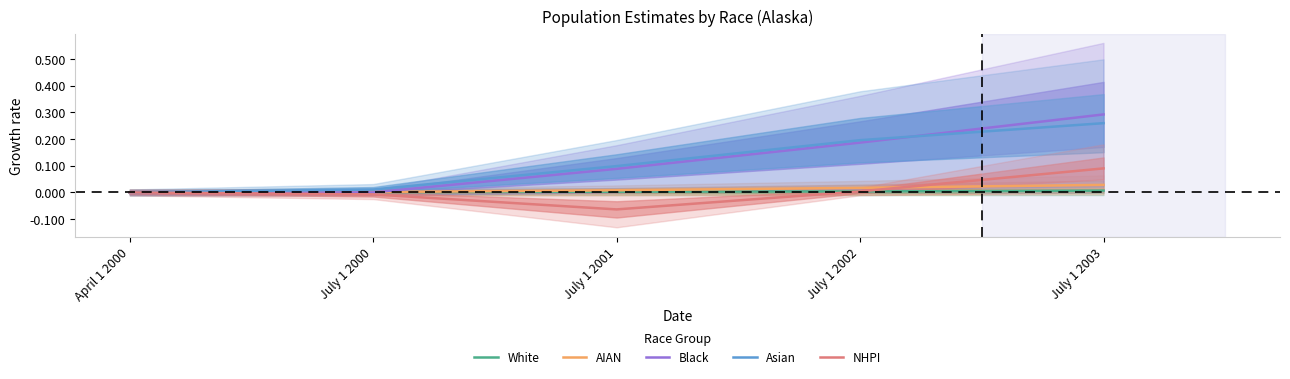

At which category is the sum across all series the highest?

July 1 2003